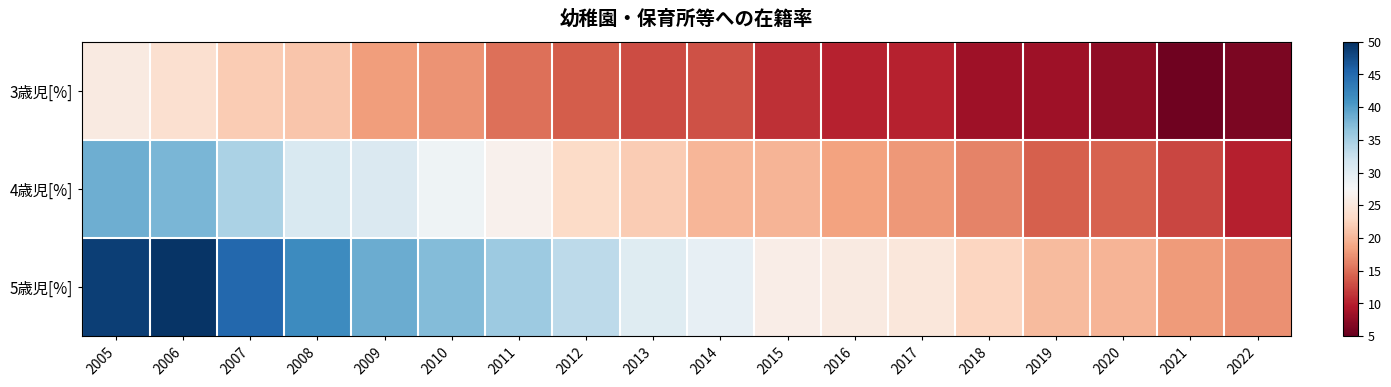

Rank the series by their average value, from highest to lowest.

5歳児[%], 4歳児[%], 3歳児[%]